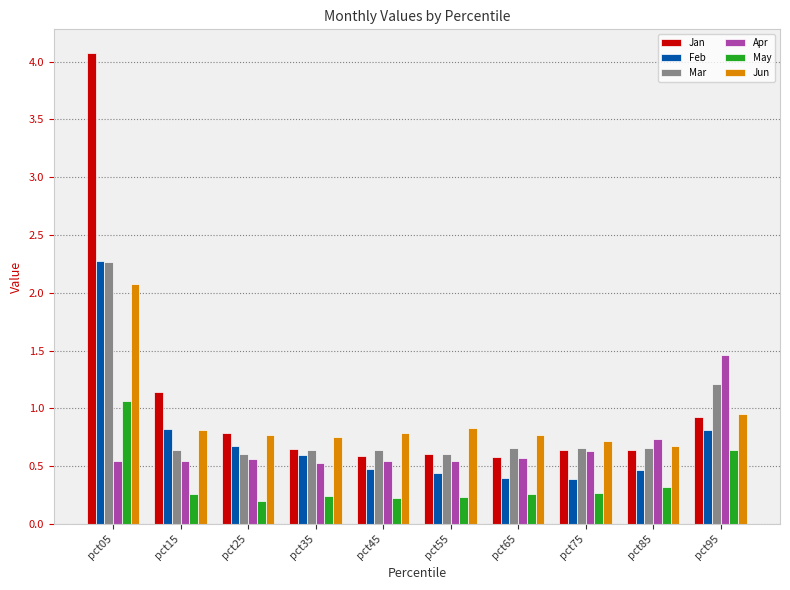

Is the value of Feb at pct95 greater than the value of Mar at pct15?

Yes